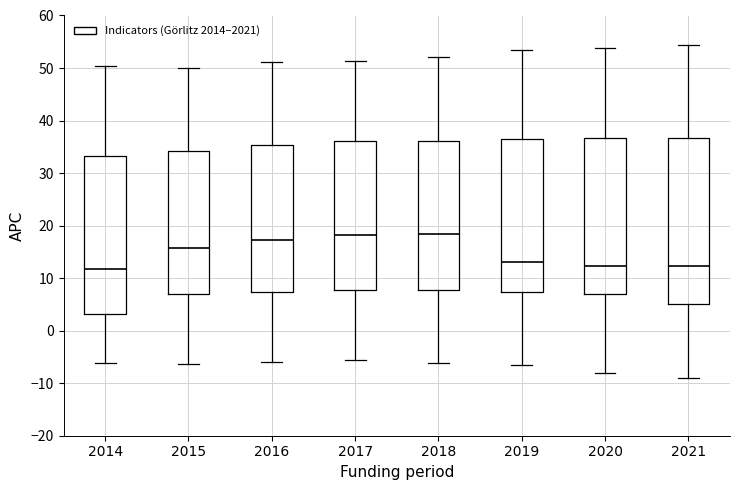

Which box is the tallest, from its lower edge to its upper edge?

2021